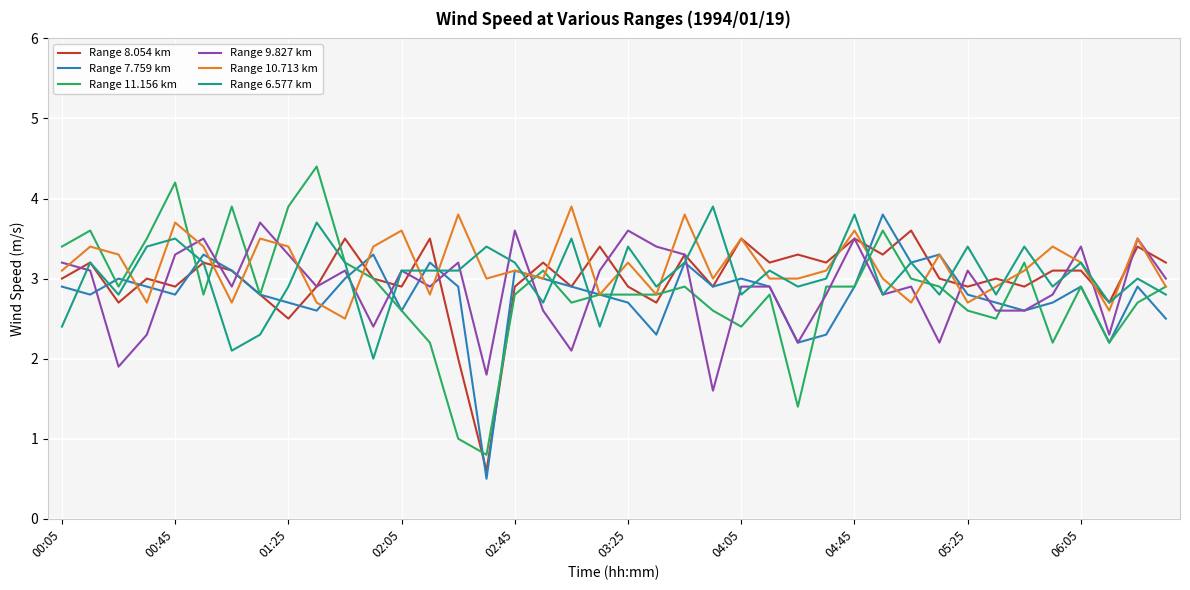

Which series has the largest range (max minus min)?

Range 11.156 km